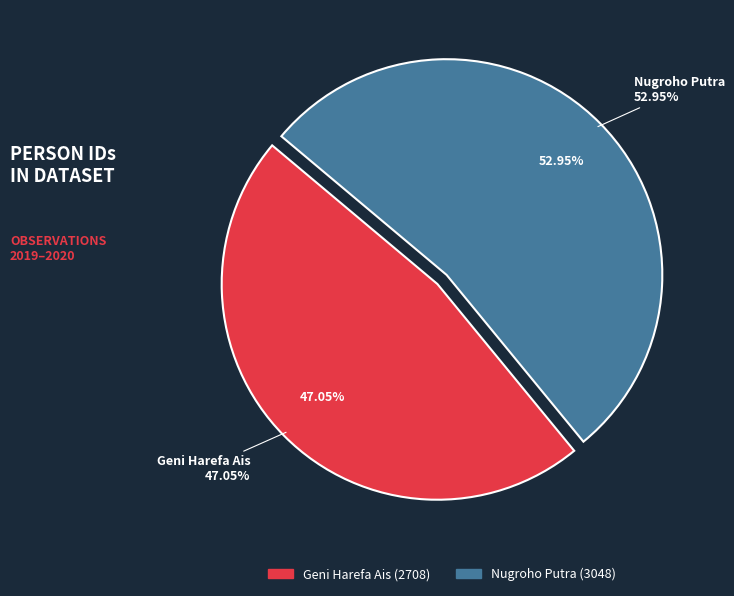

Which slice is the smallest?

Geni Harefa Ais